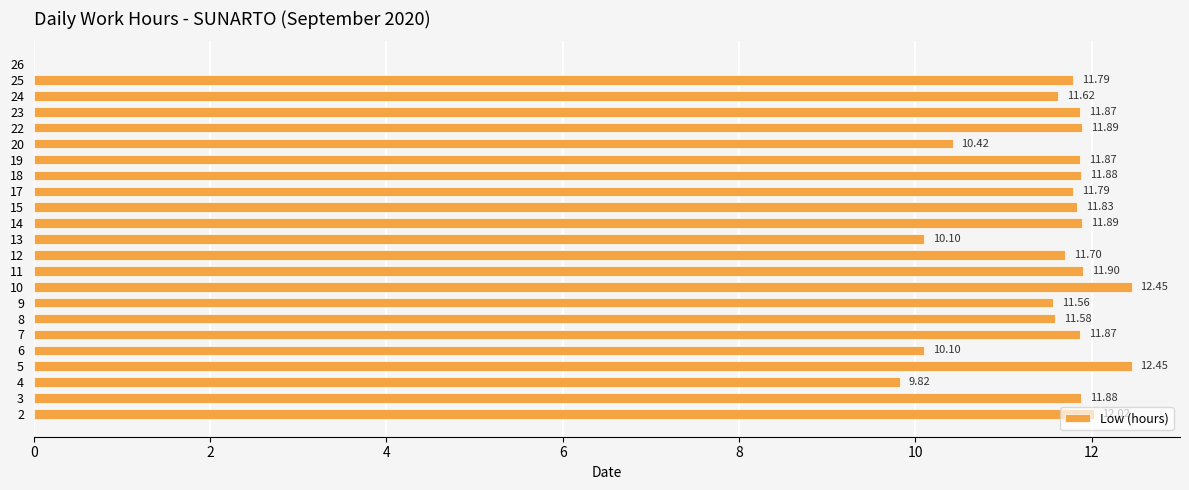

Which has a higher value, 15 or 8?

15